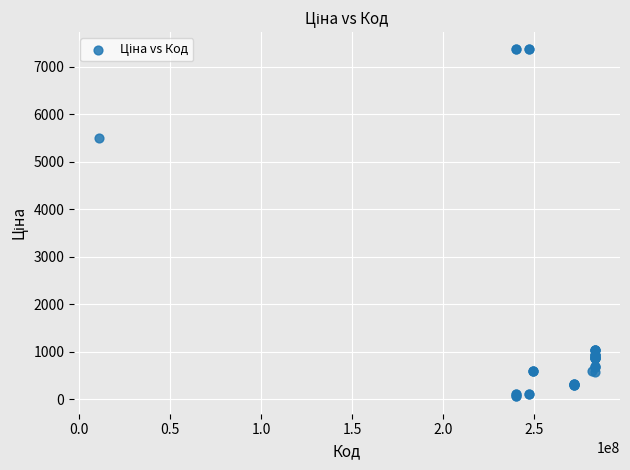

What Y value in the scatter plot is closest to 3707?

5497.3